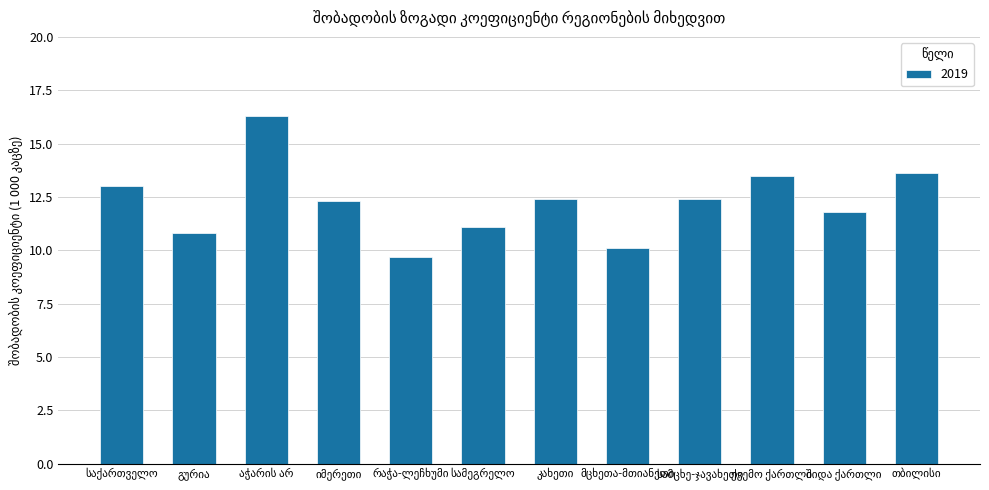

What is the value of the 7th bar from the left?

12.4